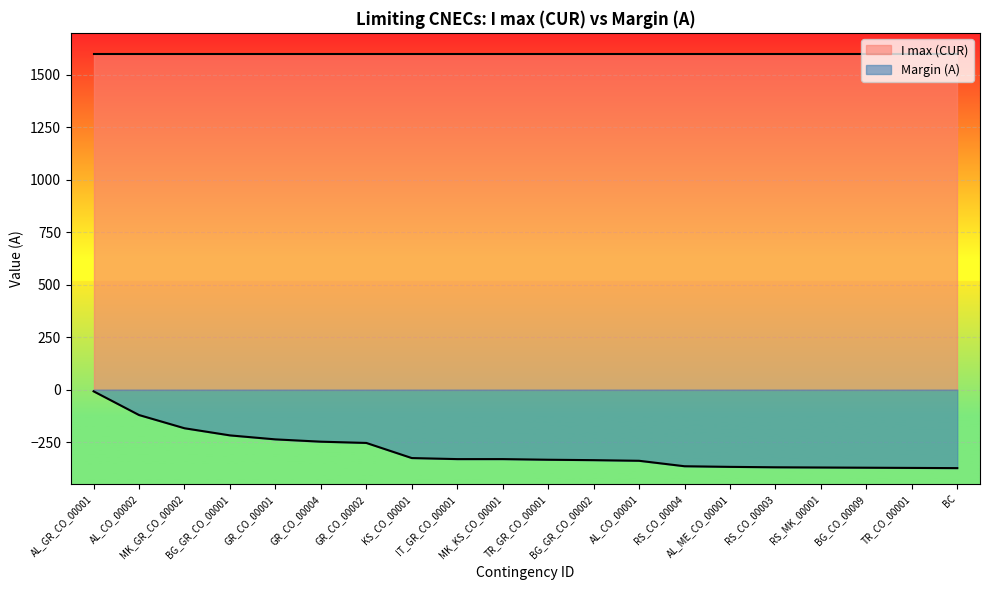

Which has a higher value, KS_CO_00001 or MK_KS_CO_00001?

KS_CO_00001